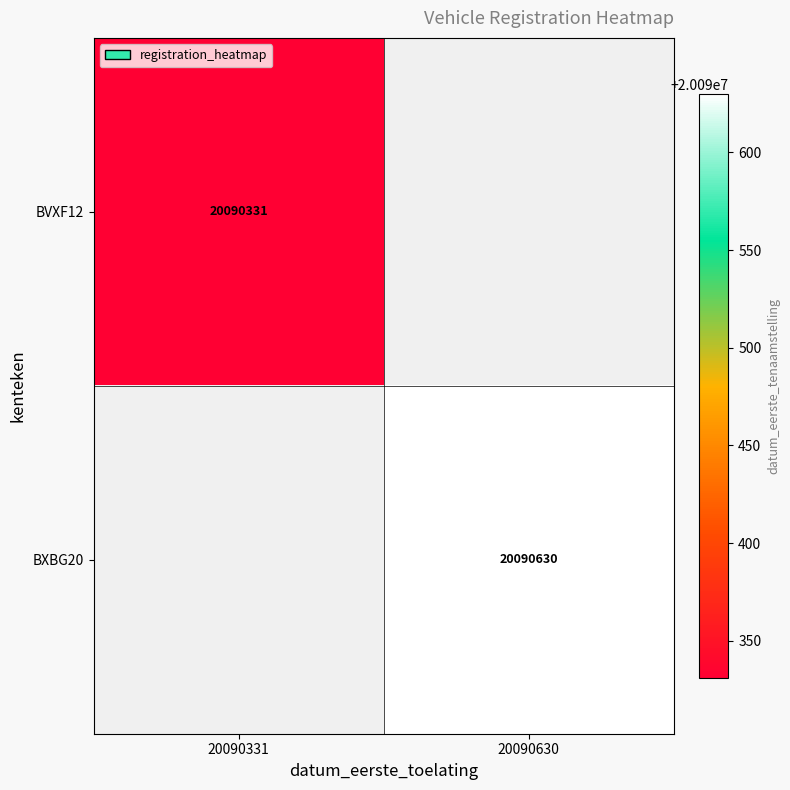

Which category has the lowest value across all series?

20090331